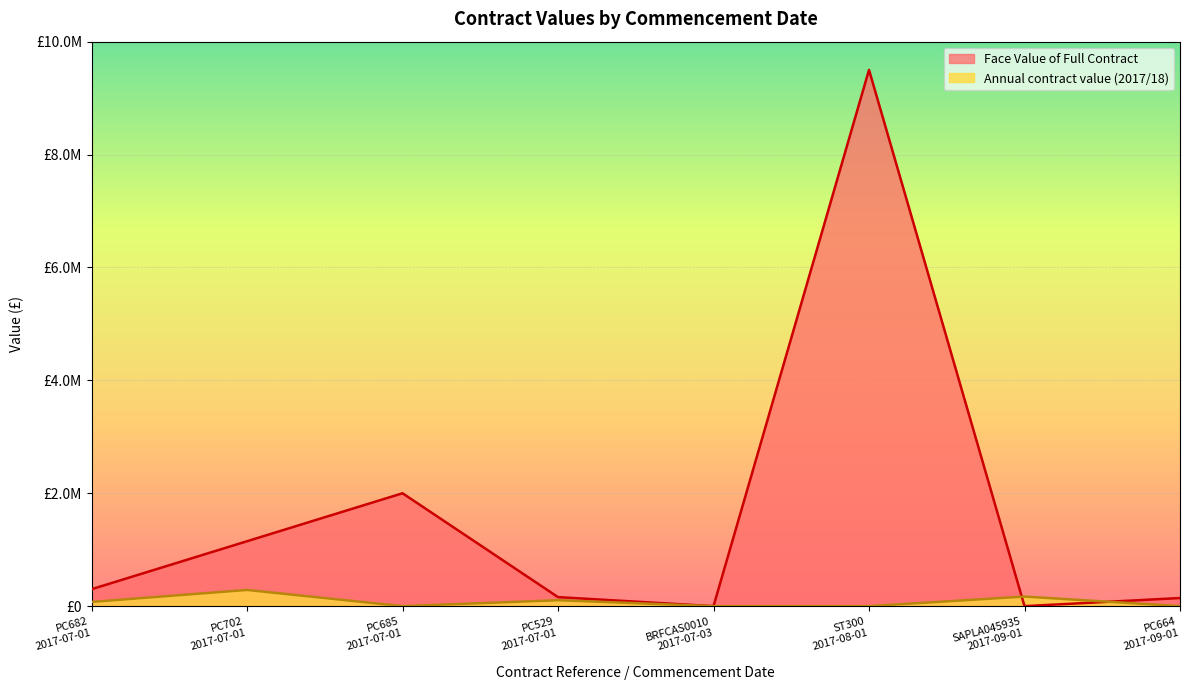

What position from the right is BRFCAS0010
2017-07-03?

4